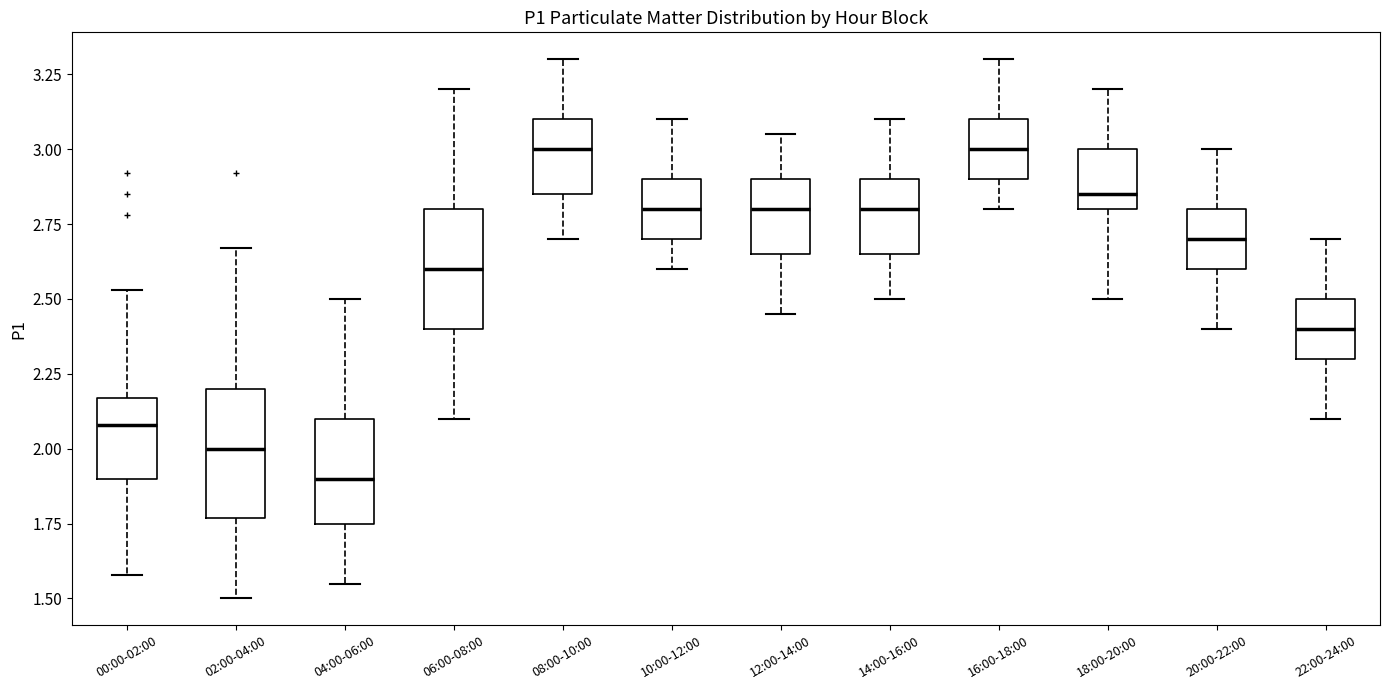

Which box has the lowest median line?

04:00-06:00